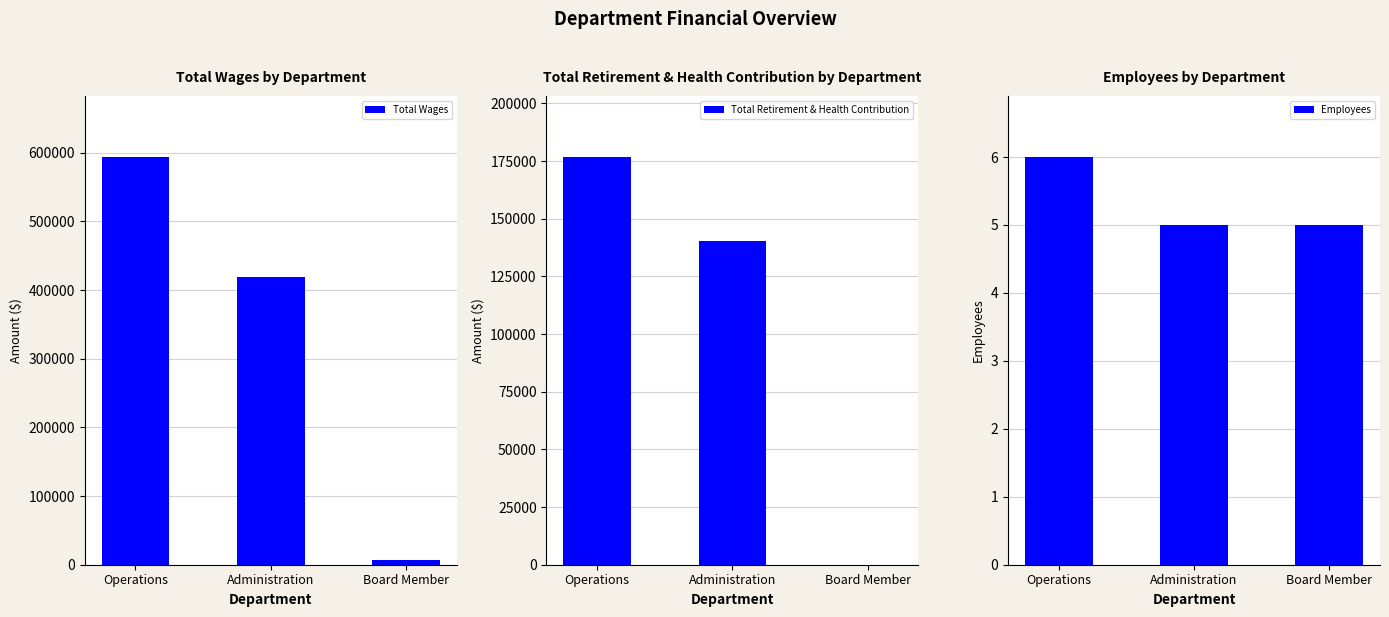

The Total Retirement & Health Contribution series shows 140318 at Administration. True or false?

True